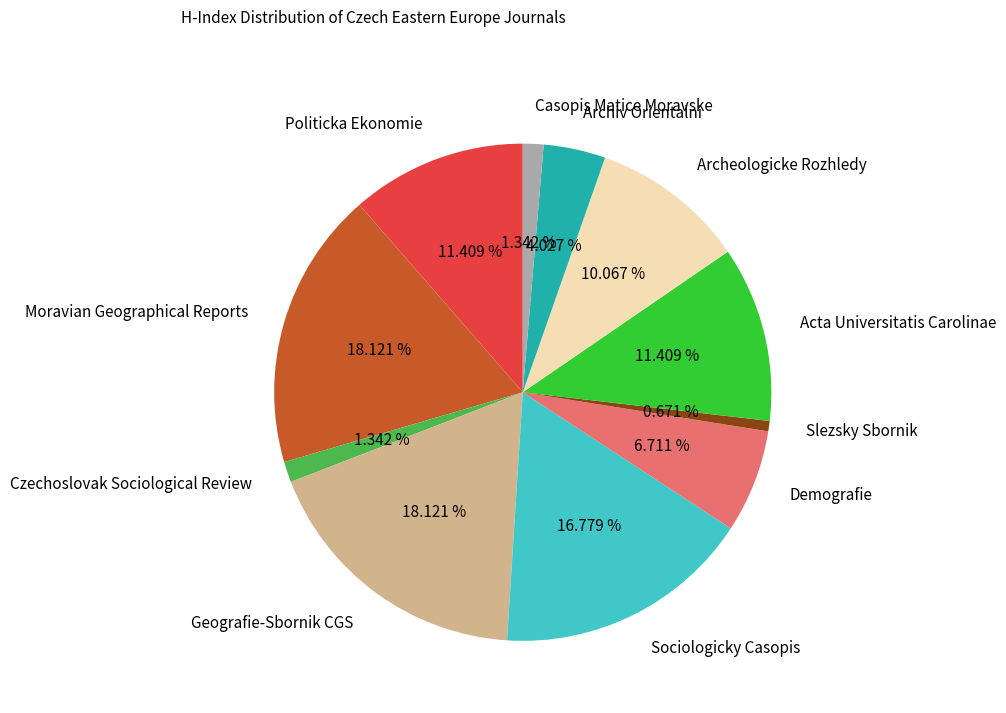

How many slices are in this pie chart?

11